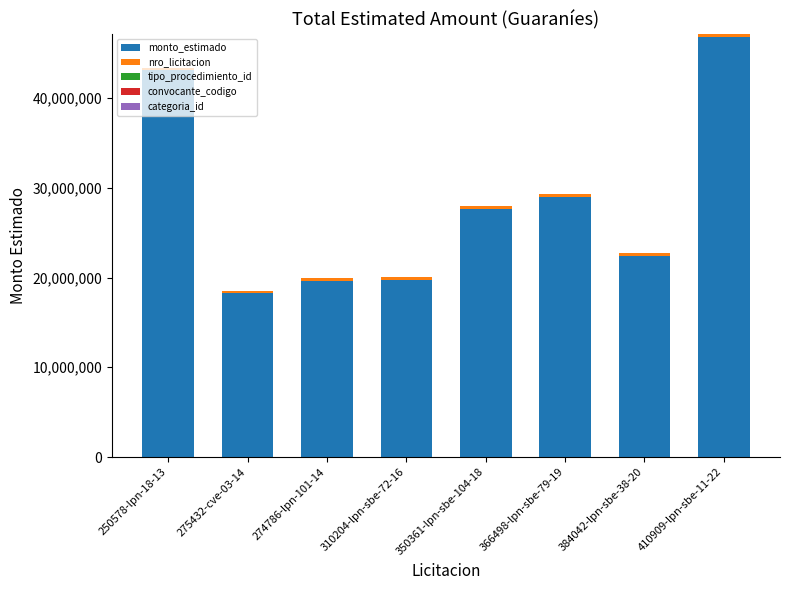

What is the highest value of the monto_estimado series?

46747911